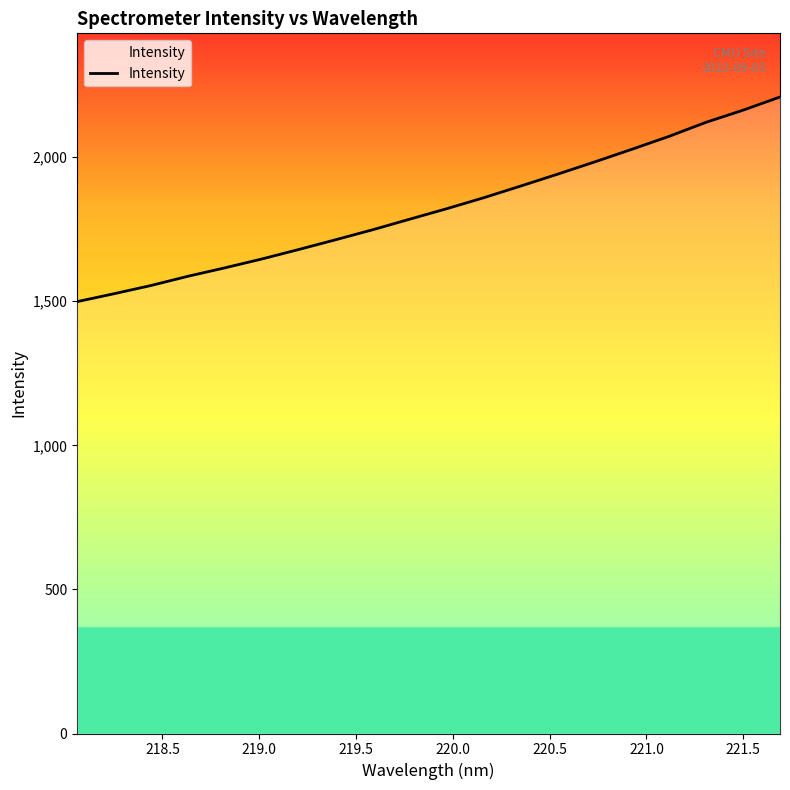

What is the difference between the maximum and minimum values?

710.2